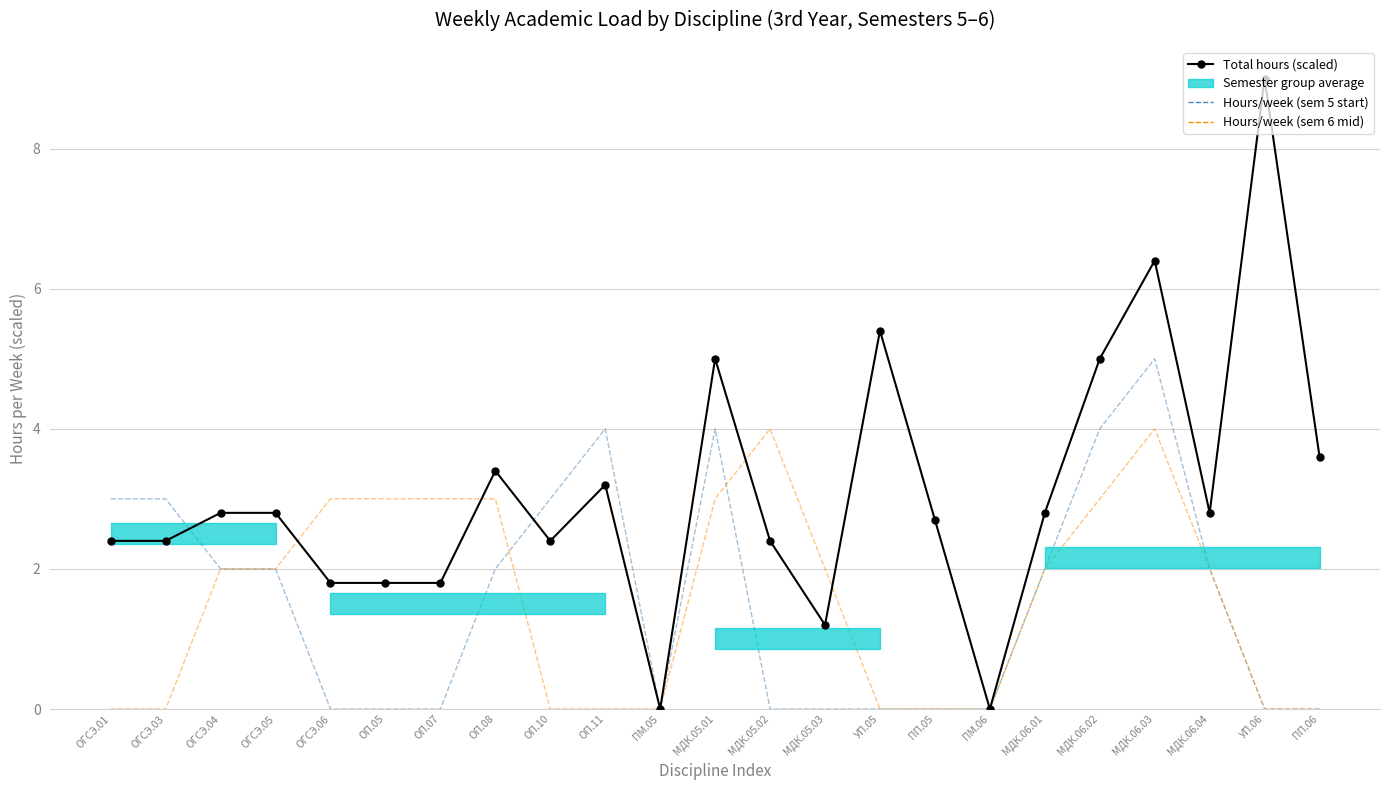

Rank the series by their maximum value, from lowest to highest.

Hours/week (sem 6 mid), Hours/week (sem 5 start), Total hours (scaled)